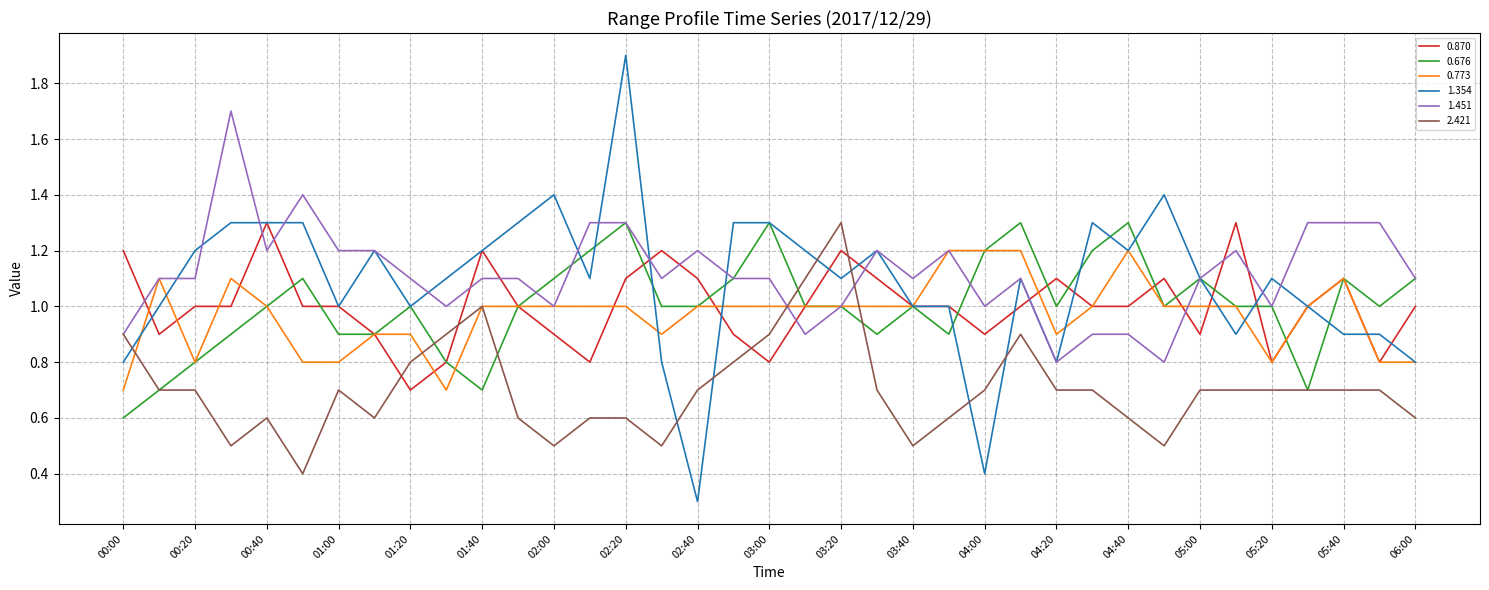

What is the minimum value shown in the chart?

0.3